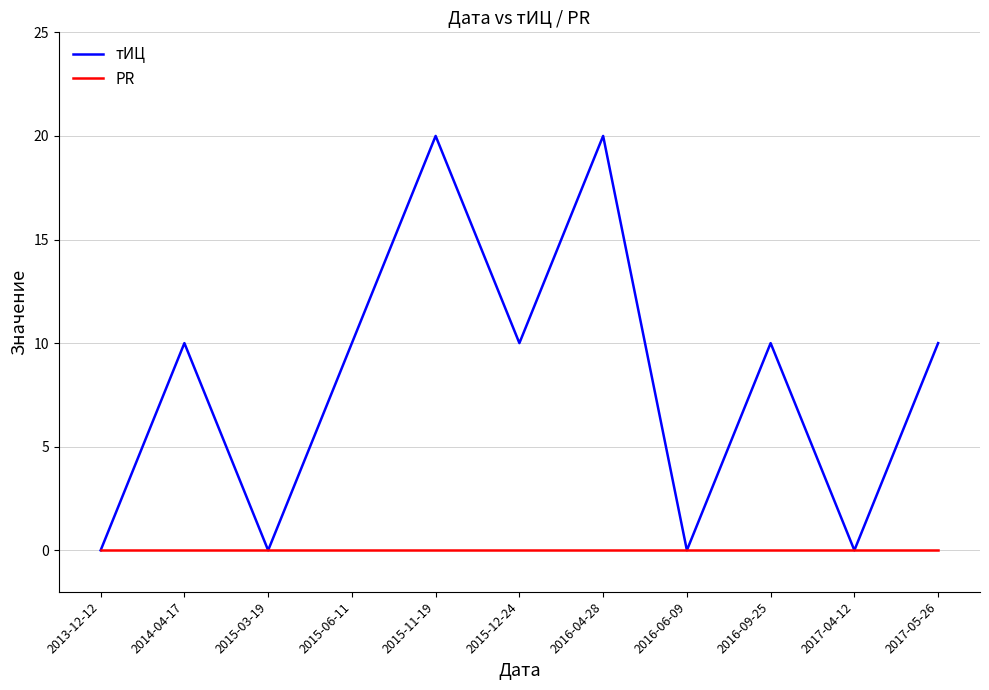

How many interior local peaks does the тИЦ series have?

4